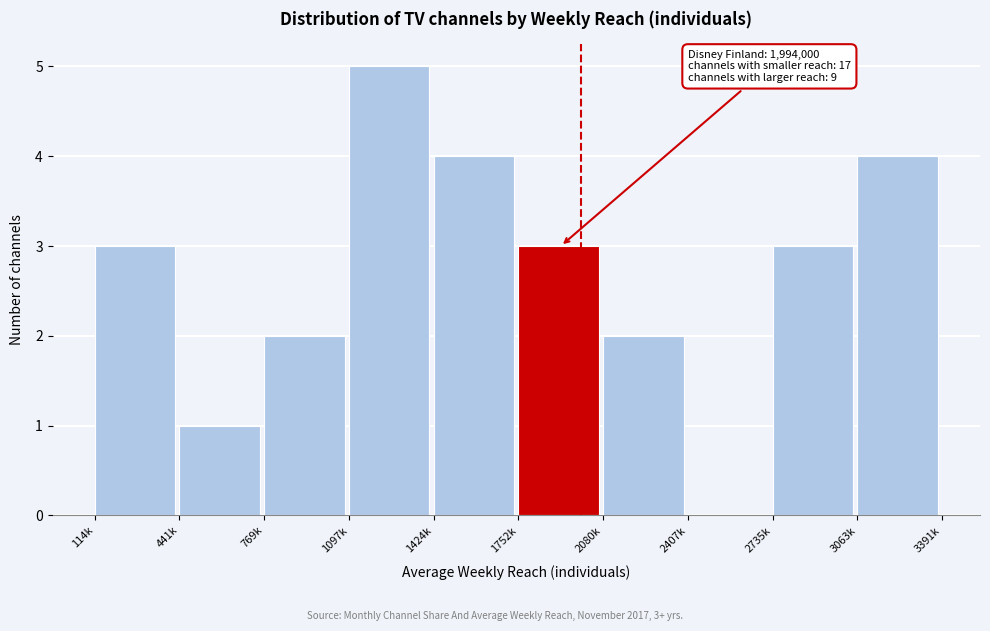

Reading right to left, extract all data points from this chart.

3063k=4	2735k=3	2407k=0	2080k=2	1752k=3	1424k=4	1097k=5	769k=2	441k=1	114k=3